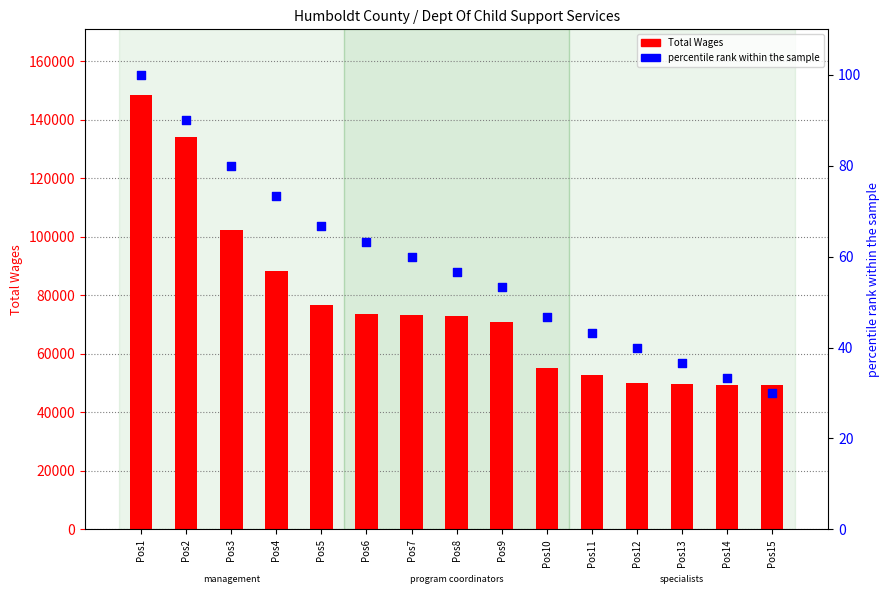

At how many categories does at least one series exceed 71224?

8